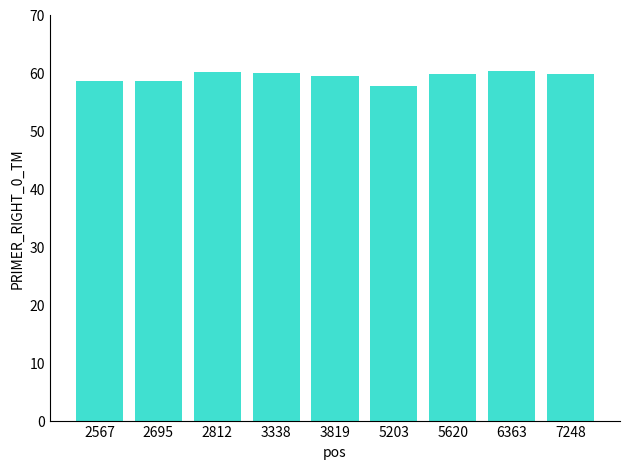

What is the value of the 7th bar from the left?

59.7